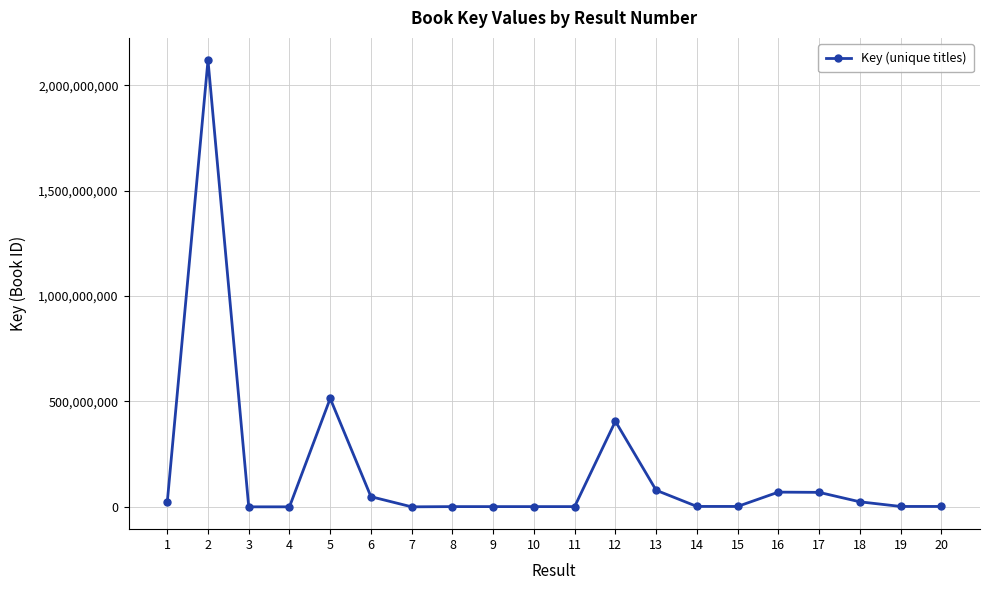

True or false: the data has more than 2 interior local peaks.

True